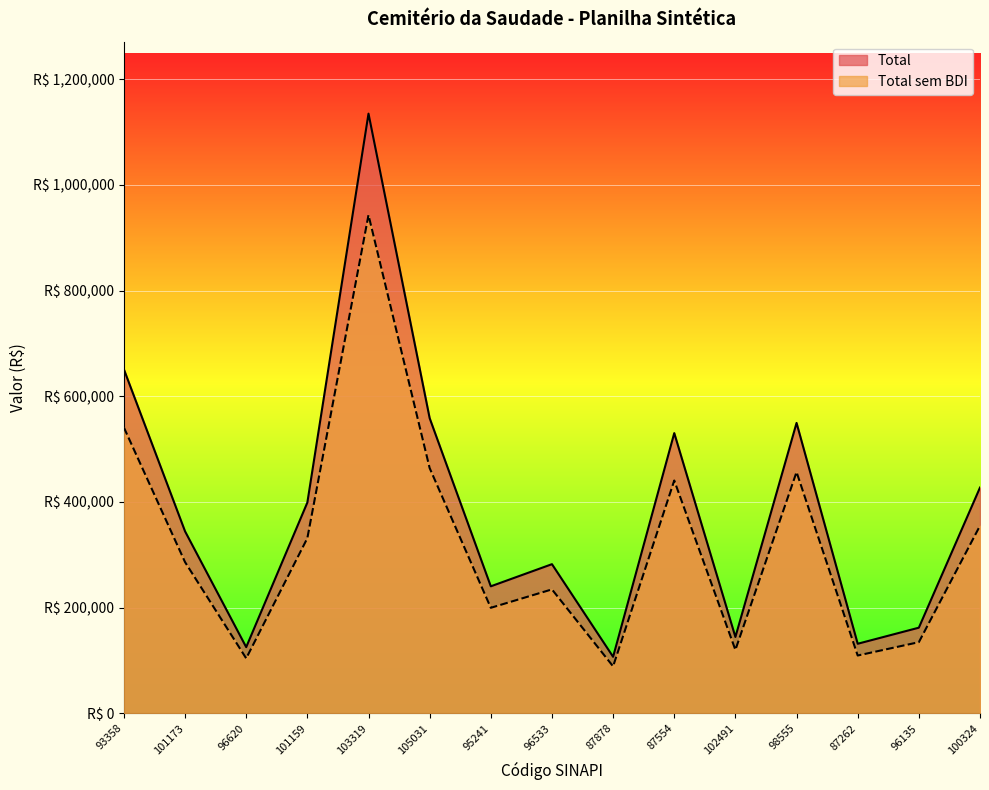

Where is Total sem BDI nearest to the value 515986?

93358